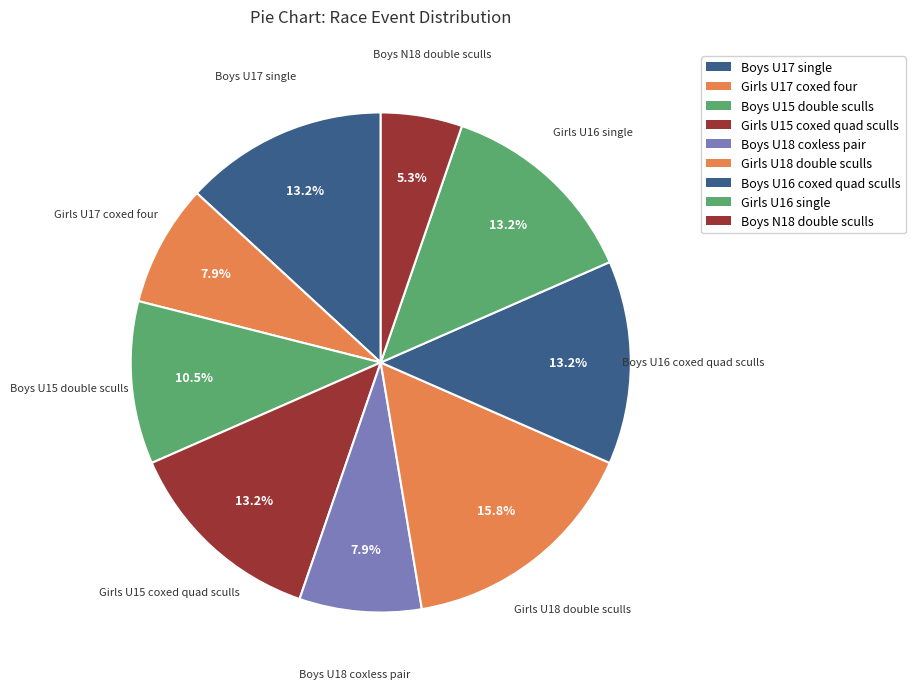

What percentage do Girls U15 coxed quad sculls and Boys U18 coxless pair together represent?

21.1%